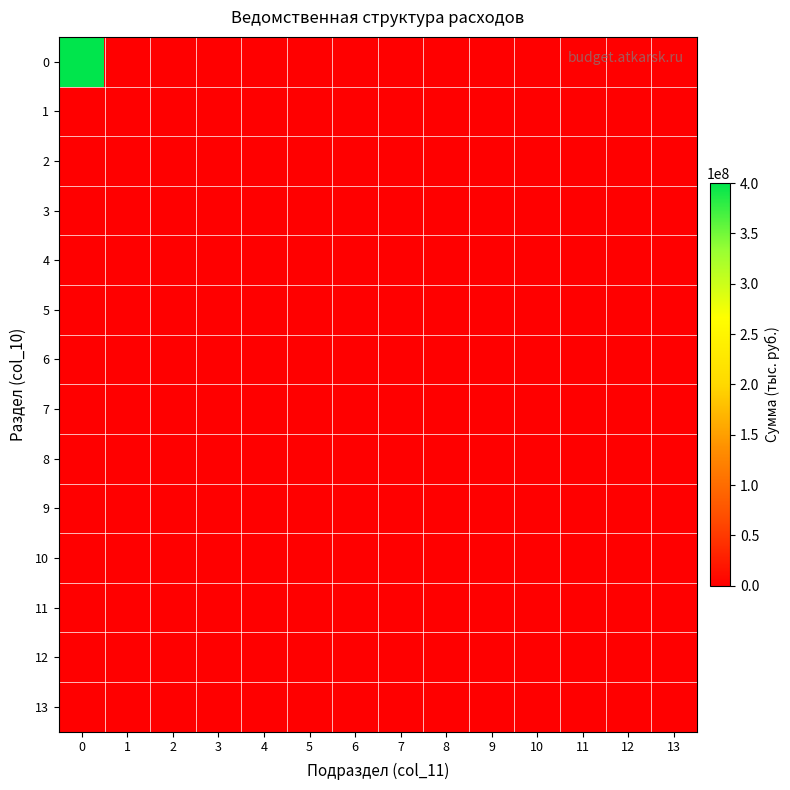

Reading left to right, what are all the values shown in this chart?

0: 0=400173786.8	1=938700.0	2=30000.0	3=0.0	4=350000.0	5=0.0	6=0.0	7=0.0	8=0.0	9=0.0	10=0.0	11=50000.0	12=0.0	13=508700.0
1: 0=0.0	1=938700.0	2=30000.0	3=0.0	4=350000.0	5=0.0	6=0.0	7=0.0	8=0.0	9=0.0	10=0.0	11=50000.0	12=0.0	13=508700.0
2: 0=0.0	1=0.0	2=30000.0	3=0.0	4=350000.0	5=0.0	6=0.0	7=0.0	8=0.0	9=0.0	10=0.0	11=0.0	12=0.0	13=0.0
3: 0=0.0	1=0.0	2=30000.0	3=0.0	4=350000.0	5=0.0	6=0.0	7=0.0	8=0.0	9=0.0	10=0.0	11=0.0	12=0.0	13=0.0
4: 0=0.0	1=0.0	2=30000.0	3=0.0	4=350000.0	5=0.0	6=0.0	7=0.0	8=0.0	9=0.0	10=0.0	11=0.0	12=0.0	13=0.0
5: 0=0.0	1=0.0	2=30000.0	3=0.0	4=350000.0	5=0.0	6=0.0	7=0.0	8=0.0	9=0.0	10=0.0	11=0.0	12=0.0	13=0.0
6: 0=0.0	1=0.0	2=30000.0	3=0.0	4=350000.0	5=0.0	6=0.0	7=0.0	8=0.0	9=0.0	10=0.0	11=0.0	12=0.0	13=0.0
7: 0=0.0	1=0.0	2=0.0	3=0.0	4=350000.0	5=0.0	6=0.0	7=0.0	8=0.0	9=0.0	10=0.0	11=0.0	12=0.0	13=0.0
8: 0=0.0	1=0.0	2=0.0	3=0.0	4=350000.0	5=0.0	6=0.0	7=0.0	8=0.0	9=0.0	10=0.0	11=0.0	12=0.0	13=0.0
9: 0=0.0	1=0.0	2=0.0	3=0.0	4=0.0	5=0.0	6=0.0	7=0.0	8=0.0	9=0.0	10=0.0	11=50000.0	12=0.0	13=0.0
10: 0=0.0	1=0.0	2=0.0	3=0.0	4=0.0	5=0.0	6=0.0	7=0.0	8=0.0	9=0.0	10=0.0	11=50000.0	12=0.0	13=0.0
11: 0=0.0	1=0.0	2=0.0	3=0.0	4=0.0	5=0.0	6=0.0	7=0.0	8=0.0	9=0.0	10=0.0	11=50000.0	12=0.0	13=0.0
12: 0=0.0	1=0.0	2=0.0	3=0.0	4=0.0	5=0.0	6=0.0	7=0.0	8=0.0	9=0.0	10=0.0	11=50000.0	12=0.0	13=0.0
13: 0=0.0	1=0.0	2=0.0	3=0.0	4=0.0	5=0.0	6=0.0	7=0.0	8=0.0	9=0.0	10=0.0	11=0.0	12=0.0	13=508700.0